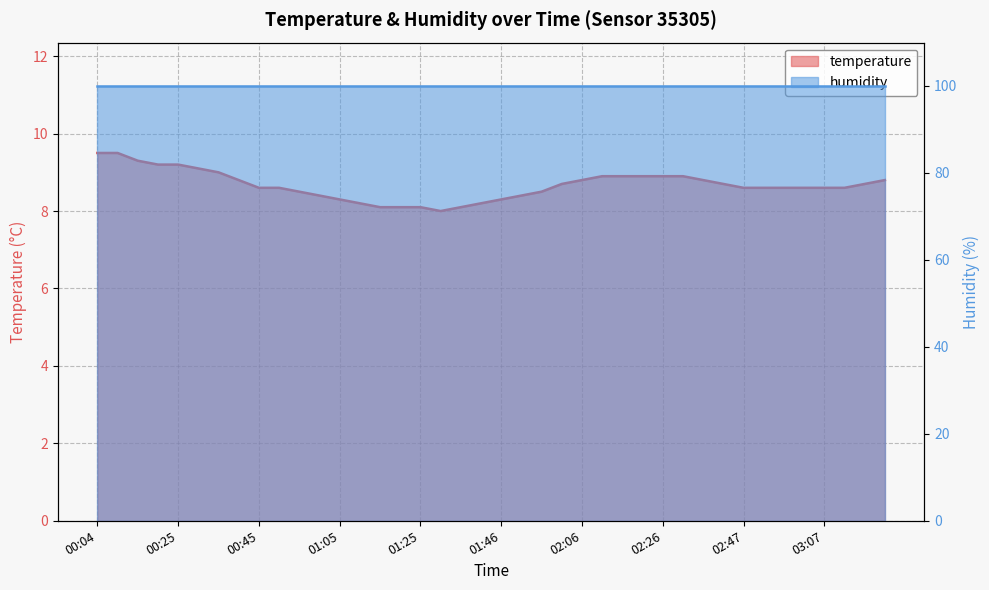

What is the difference between the values at 02:21 and 02:42?

0.2